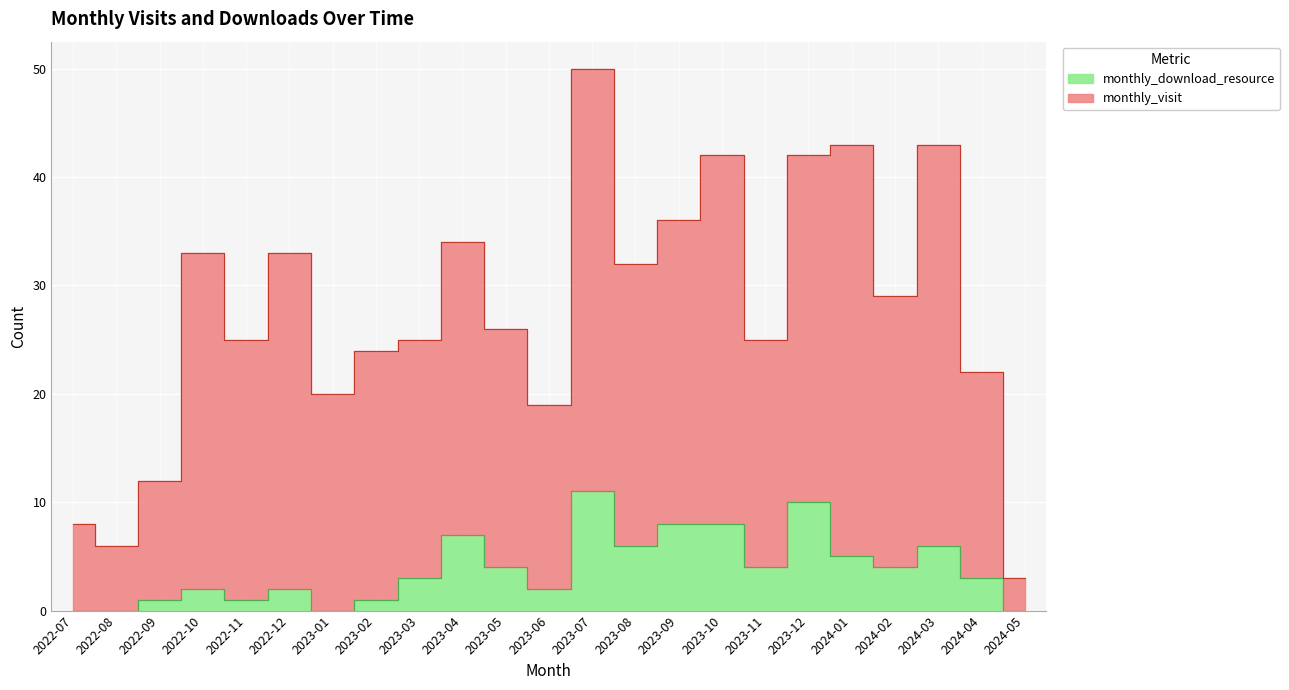

True or false: monthly_visit and monthly_download_resource intersect in this chart.

False